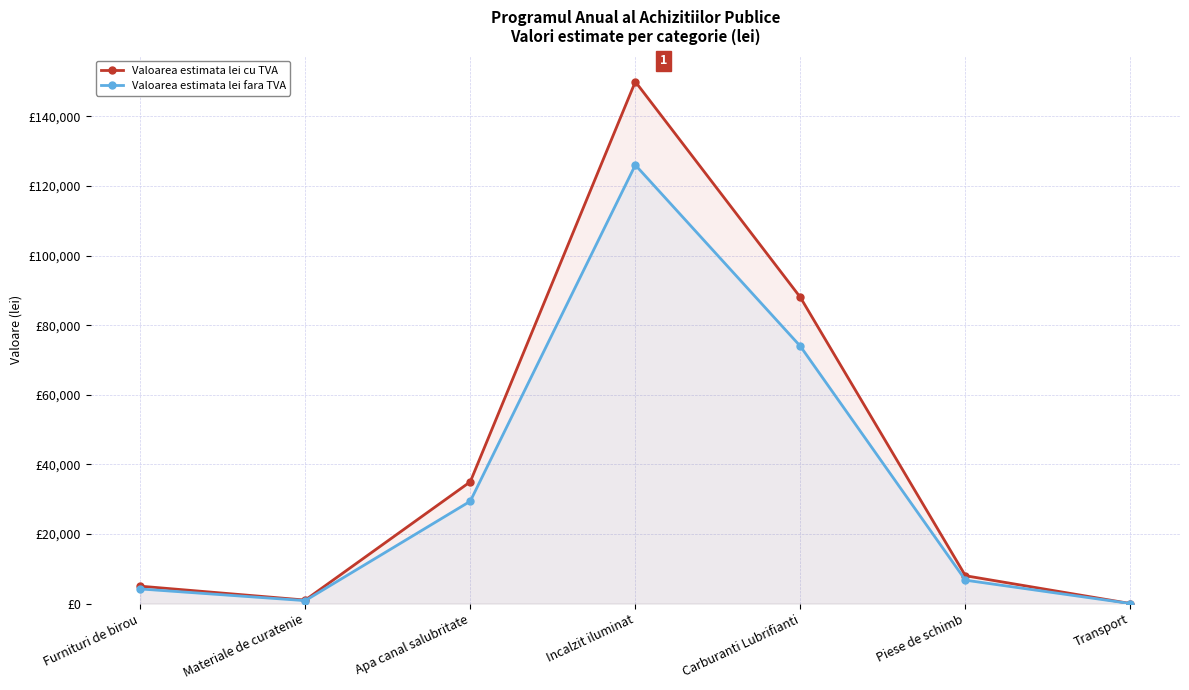

The Valoarea estimata lei cu TVA series shows 88000.0 at Carburanti Lubrifianti. True or false?

True